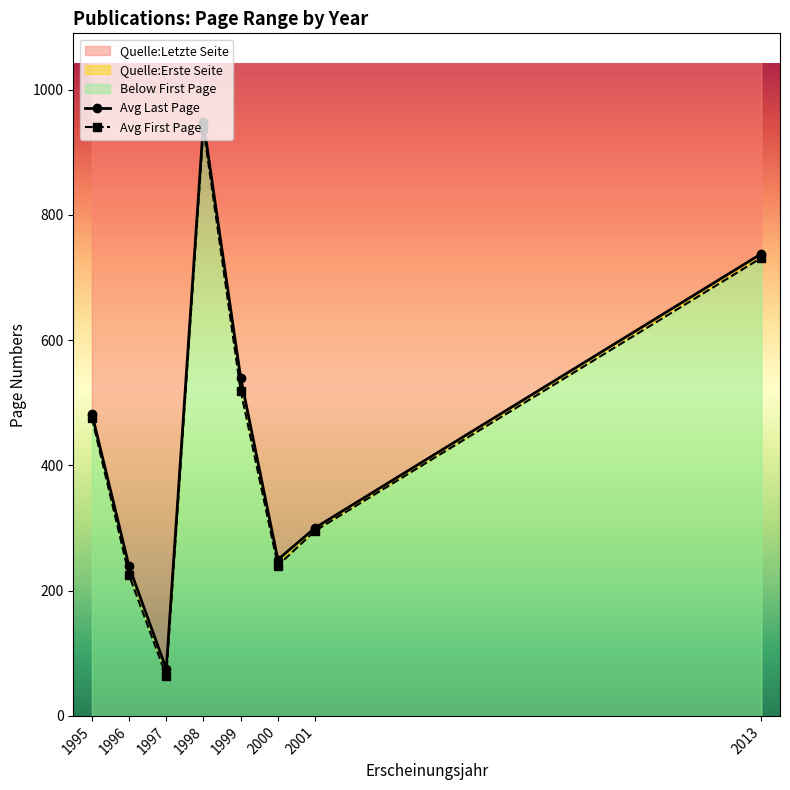

Is the value of Avg Last Page at 1995 greater than the value of Avg First Page at 2001?

Yes